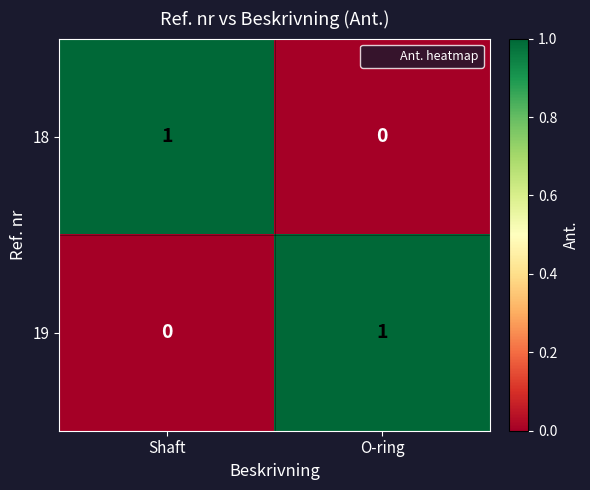

Count the number of data series in this chart.

2